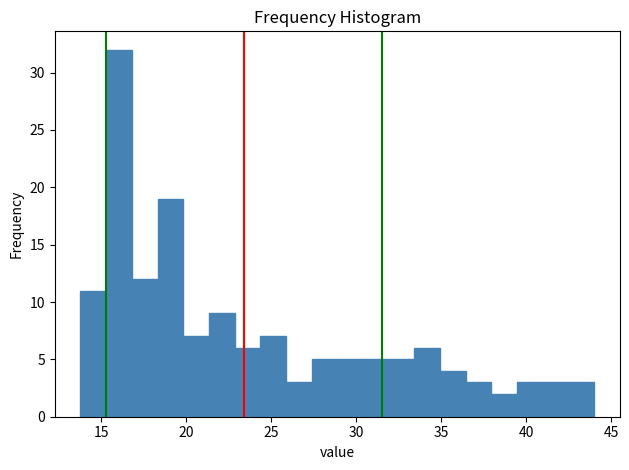

Read against the x-axis, roughly where is the centre of the tallest bar?

16.0